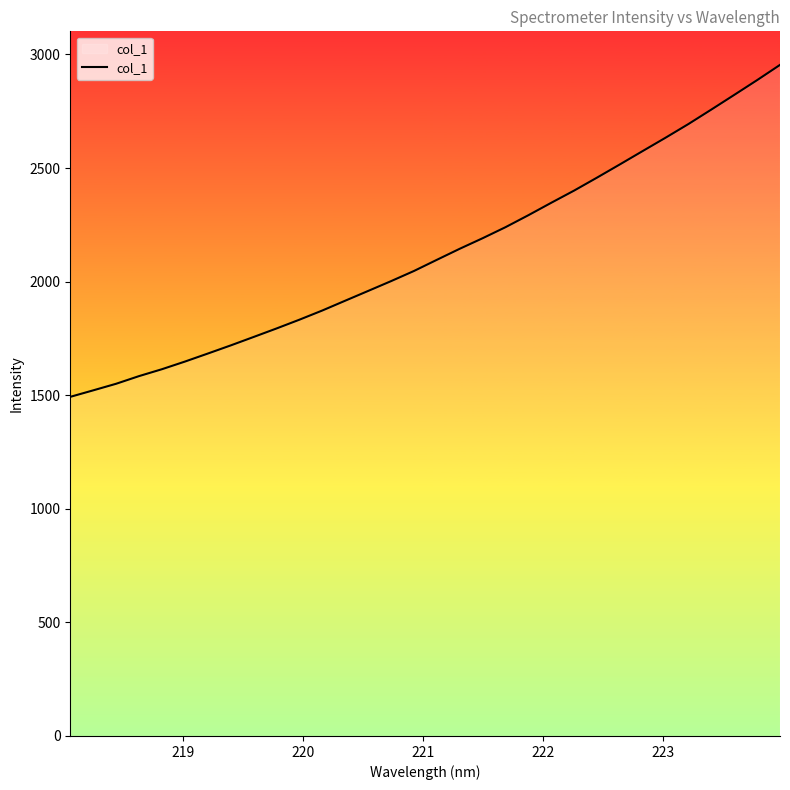

What is the difference between the maximum and minimum values?

1461.3